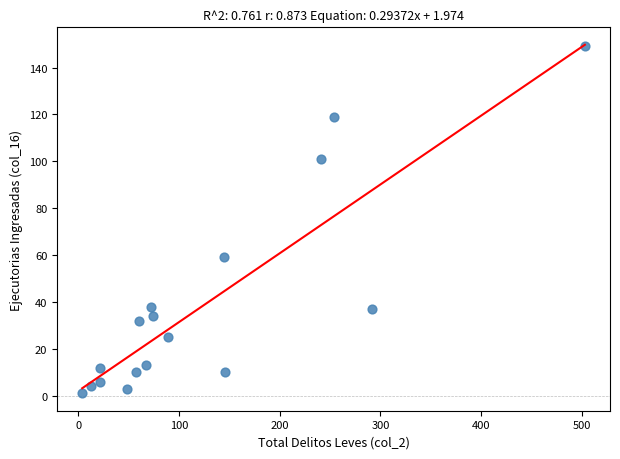

What Y value in the scatter plot is closest to 75?

59